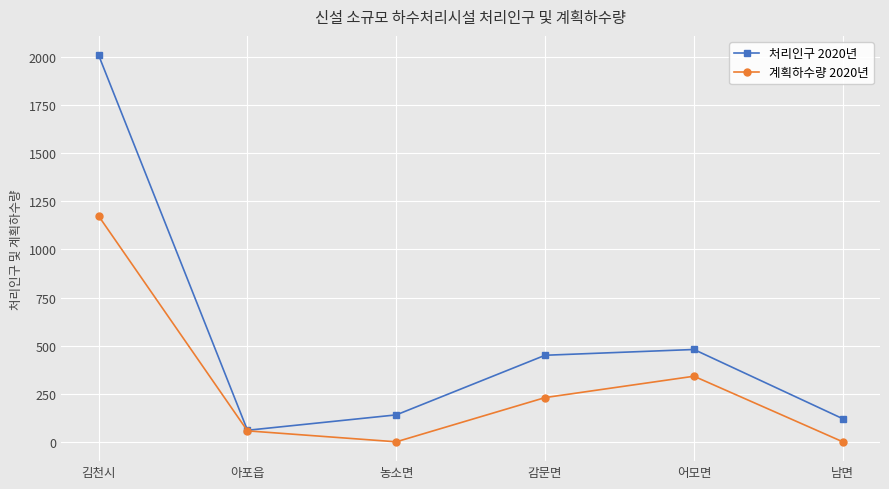

Reading left to right, extract all data points from this chart.

처리인구 2020년: 2010	60	140	450	480	120
계획하수량 2020년: 1174	57	0	230	341	0